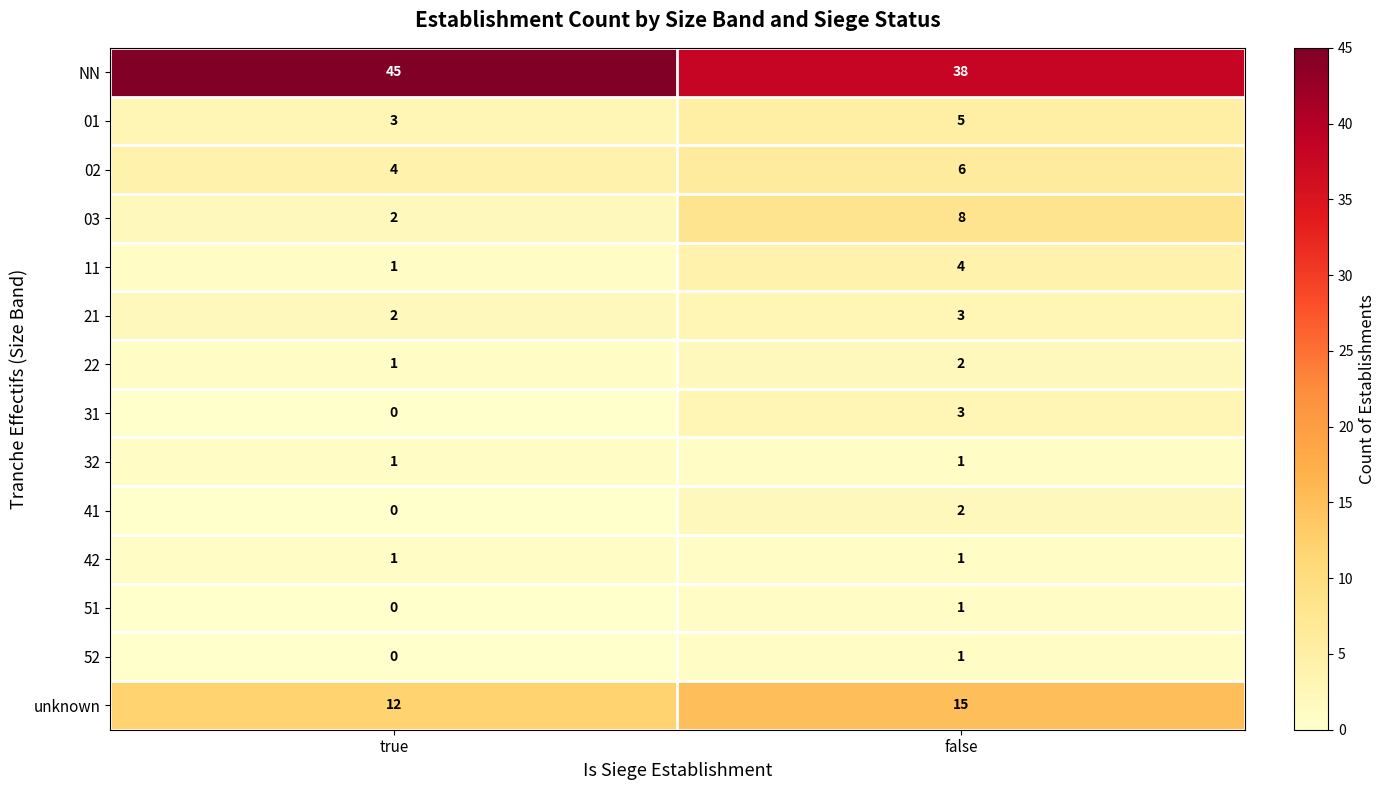

Rank the categories by 02 value from highest to lowest.

false, true